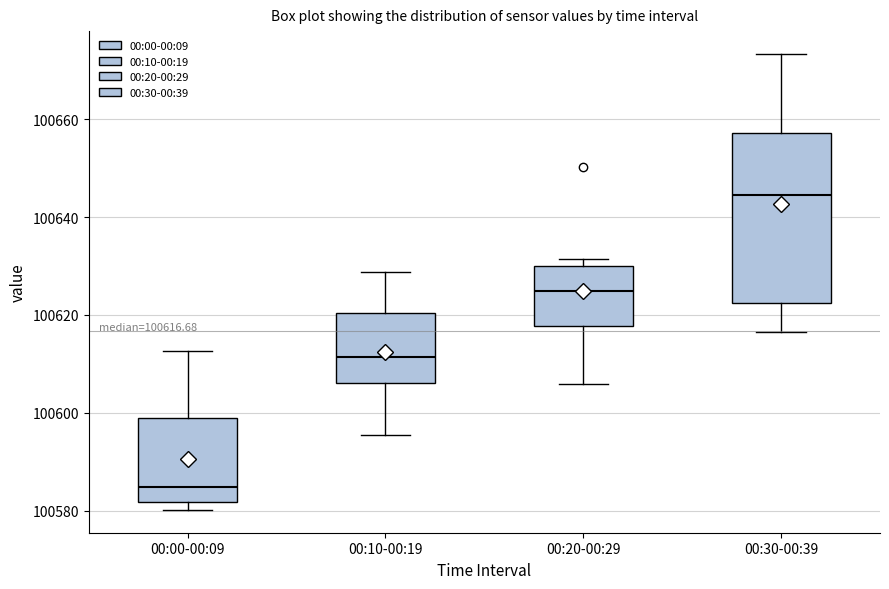

Which box has the lowest median line?

00:00-00:09